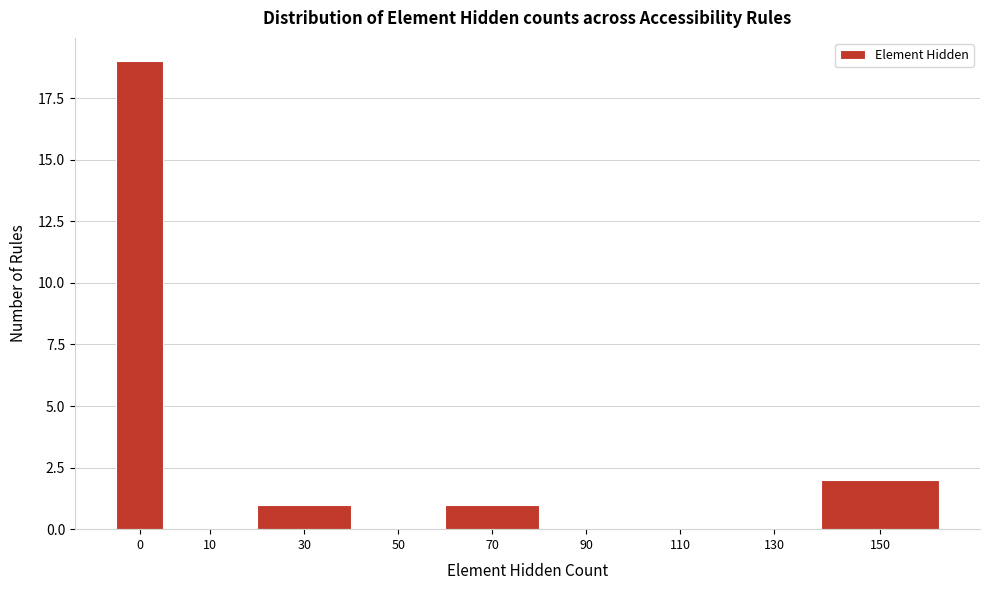

Reading left to right, transcribe all the data shown in this chart.

0=19	10=0	30=1	50=0	70=1	90=0	110=0	130=0	150=2